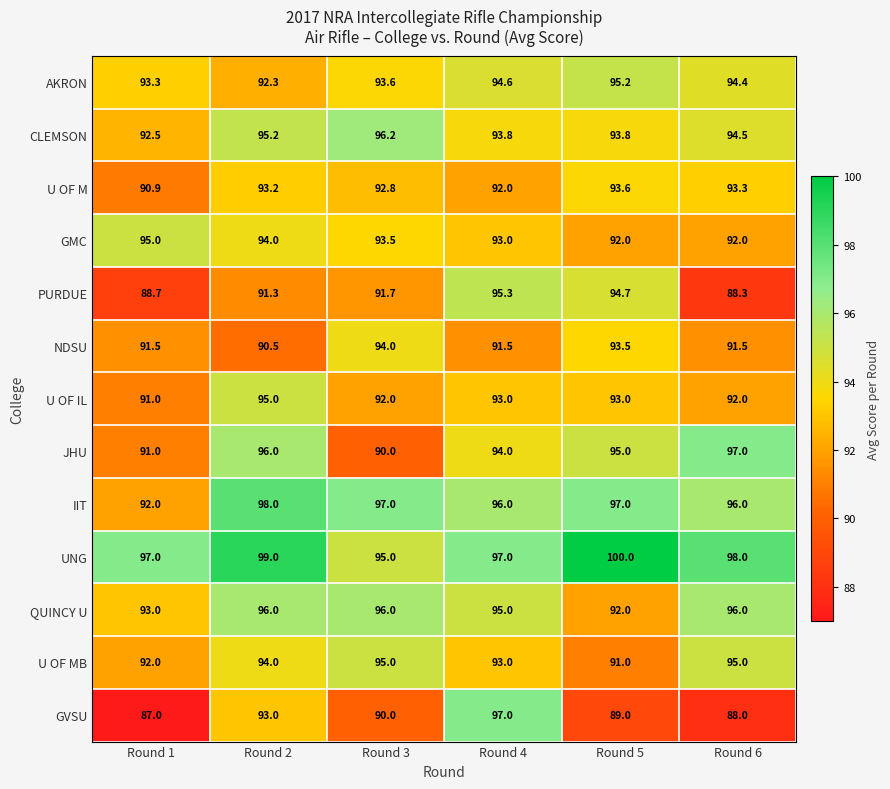

What is the sum of the QUINCY U values at Round 3 and Round 5?

188.0